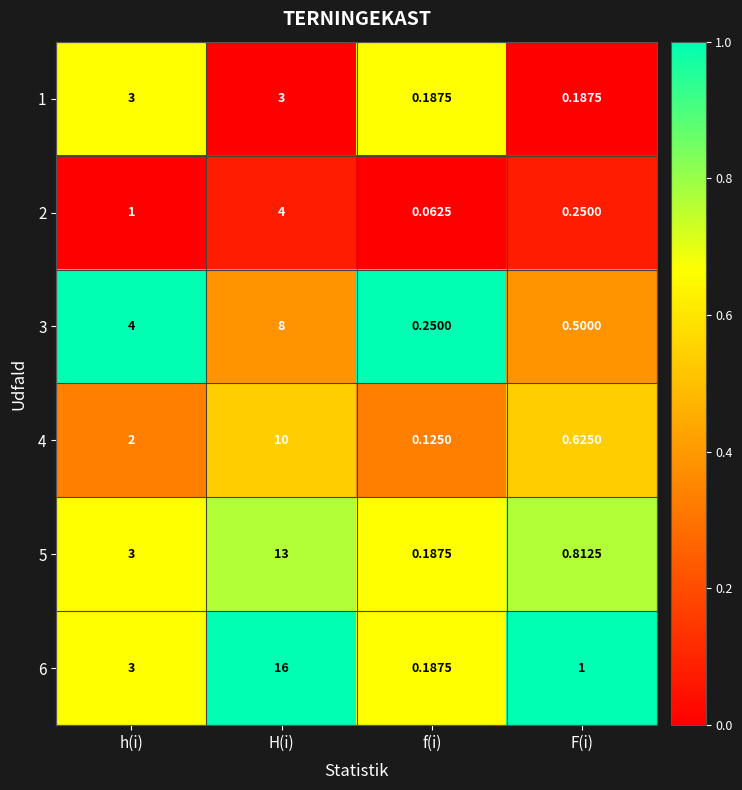

Is the value of 5 at h(i) greater than the value of 3 at H(i)?

No